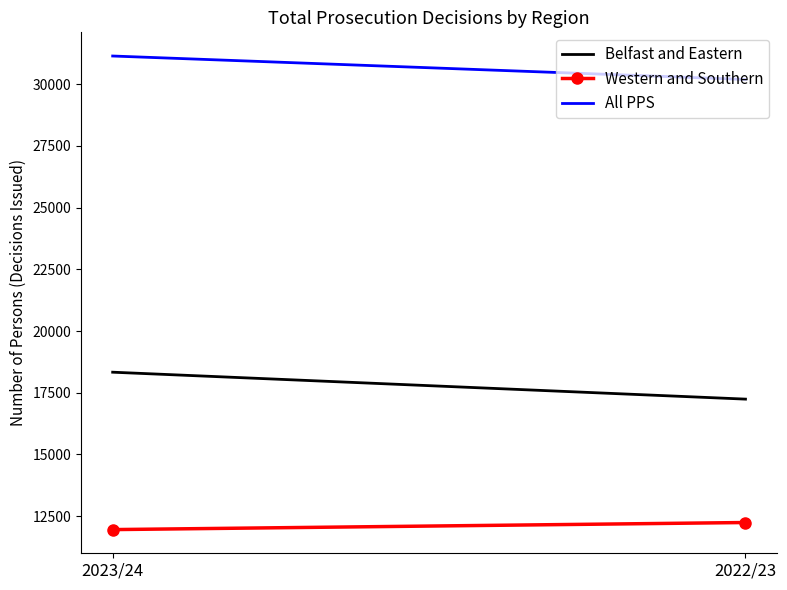

Between 2023/24 and 2022/23, which series saw the biggest shift?

Belfast and Eastern